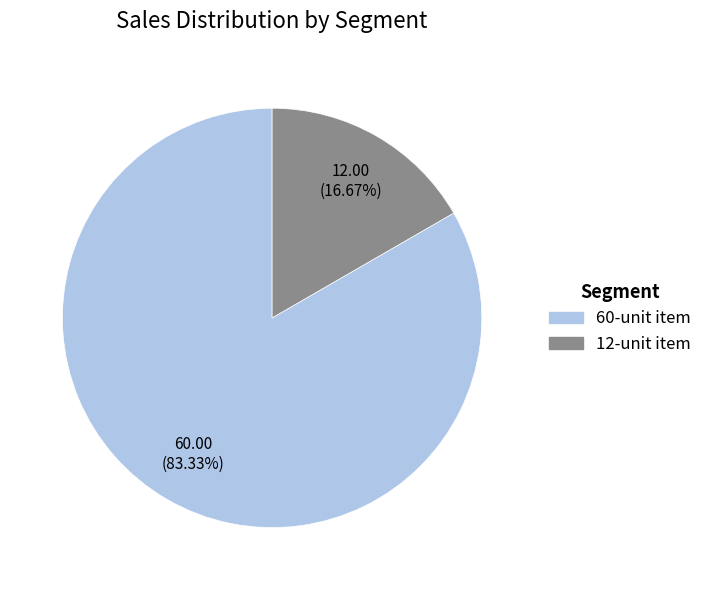

How many segments does this pie chart have?

2